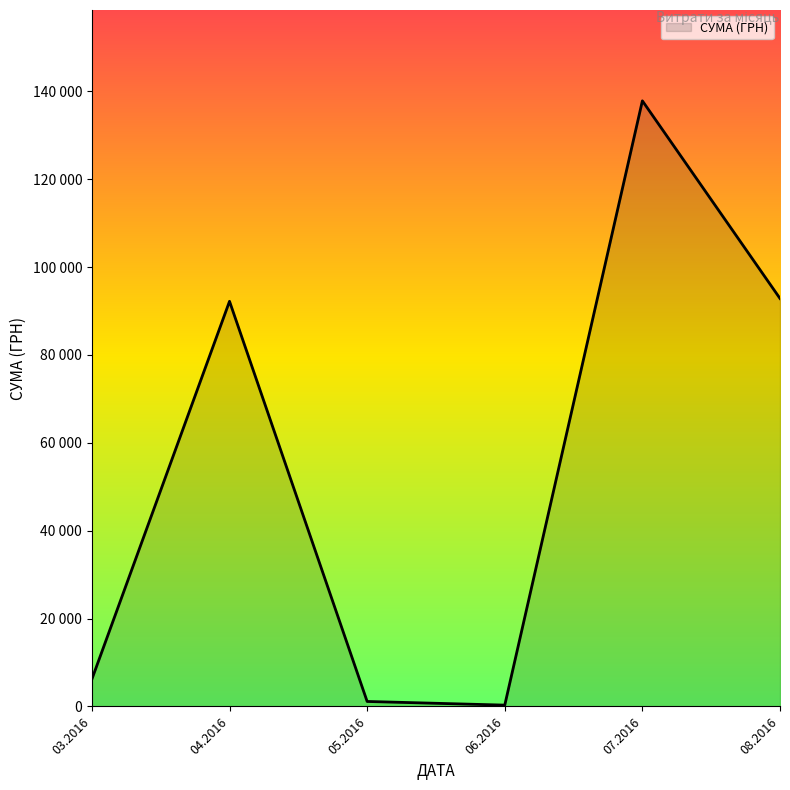

Does the chart display data point markers on the line(s)?

No